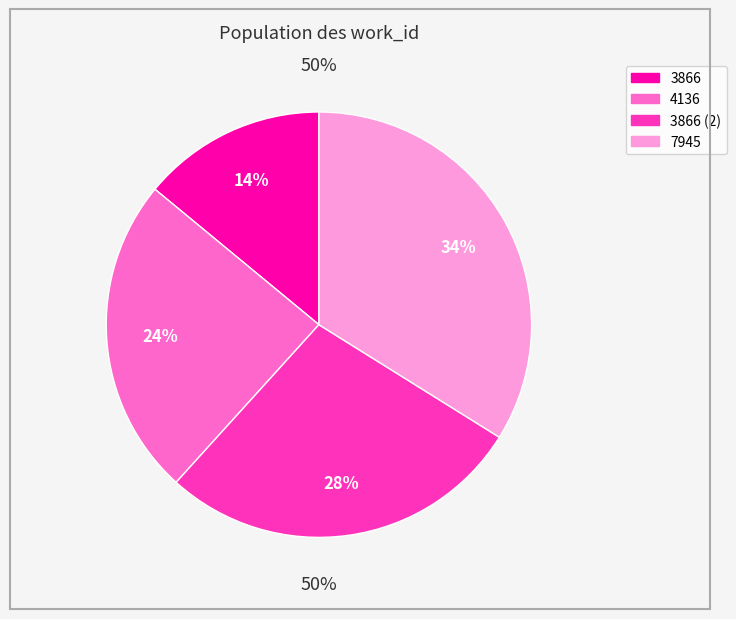

Does 3866 (2) account for over 50% of the chart?

No